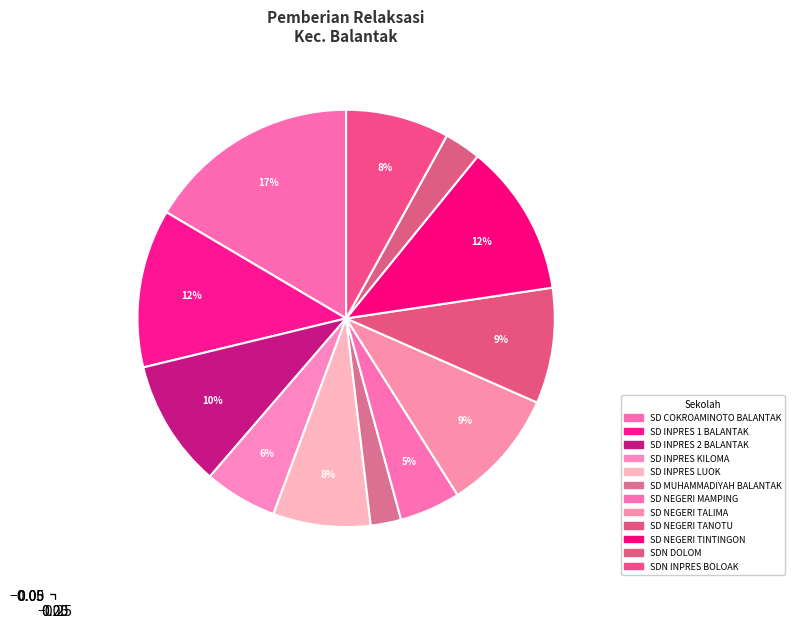

How many slices are in this pie chart?

12